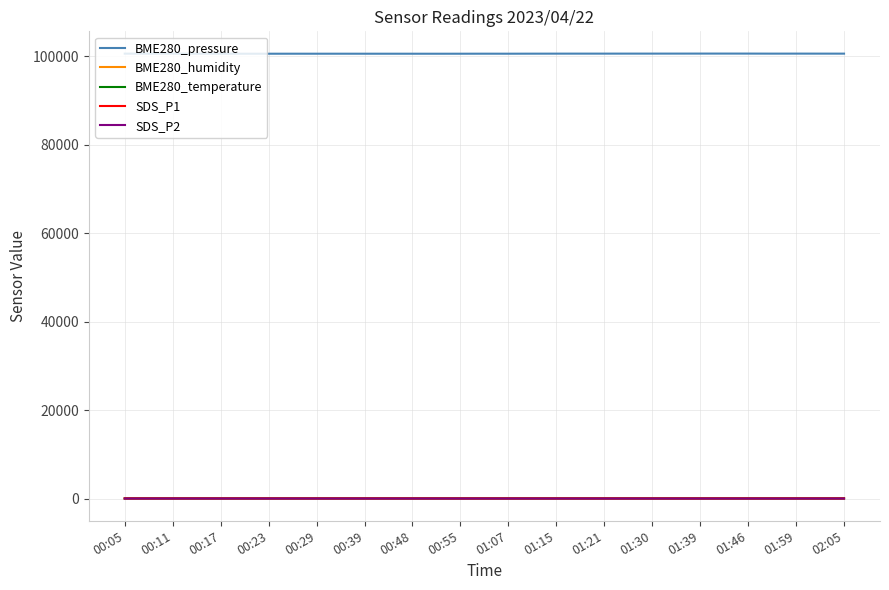

What is the minimum value for BME280_pressure?

100556.4